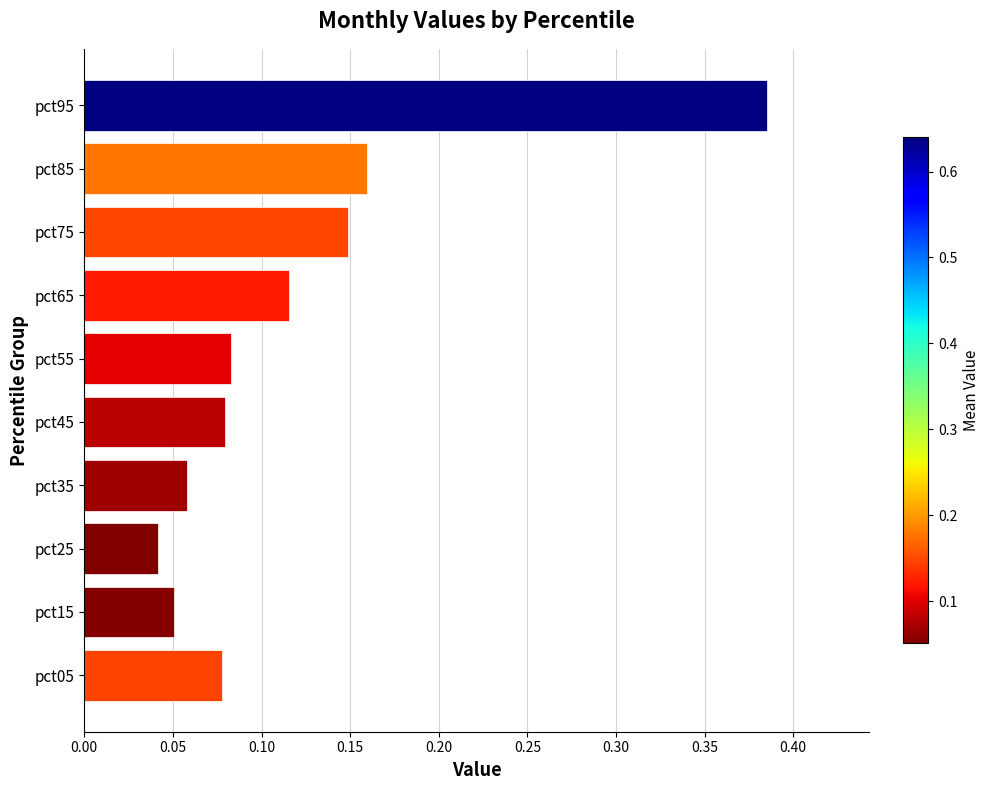

What is the difference between the maximum and second lowest values?

0.3